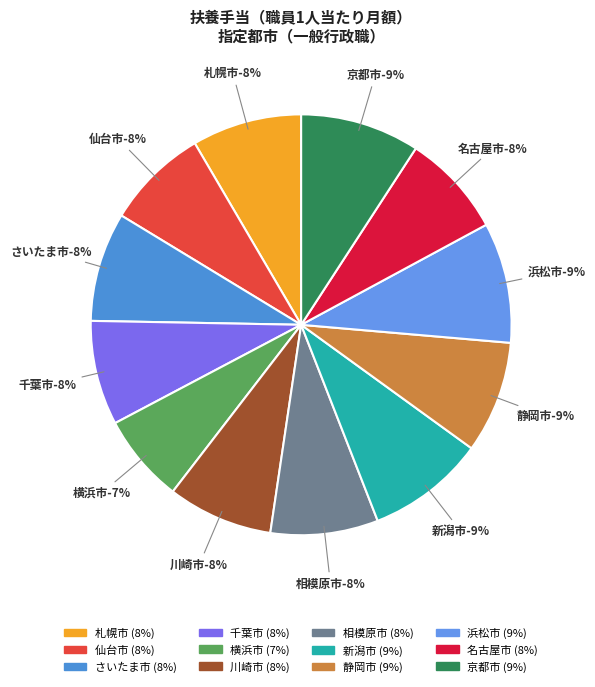

What percentage is the 名古屋市 slice, to the nearest percent?

8%